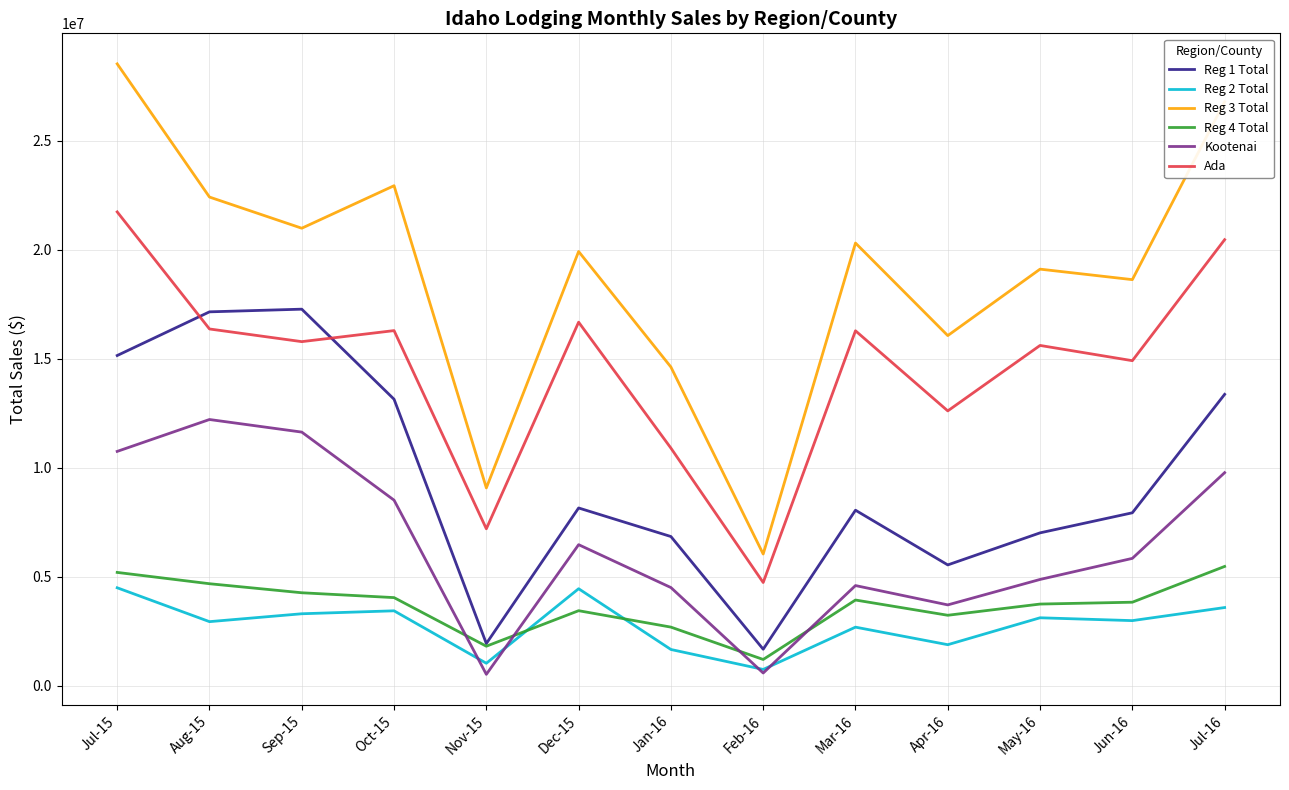

At which category is the sum across all series the highest?

Jul-15